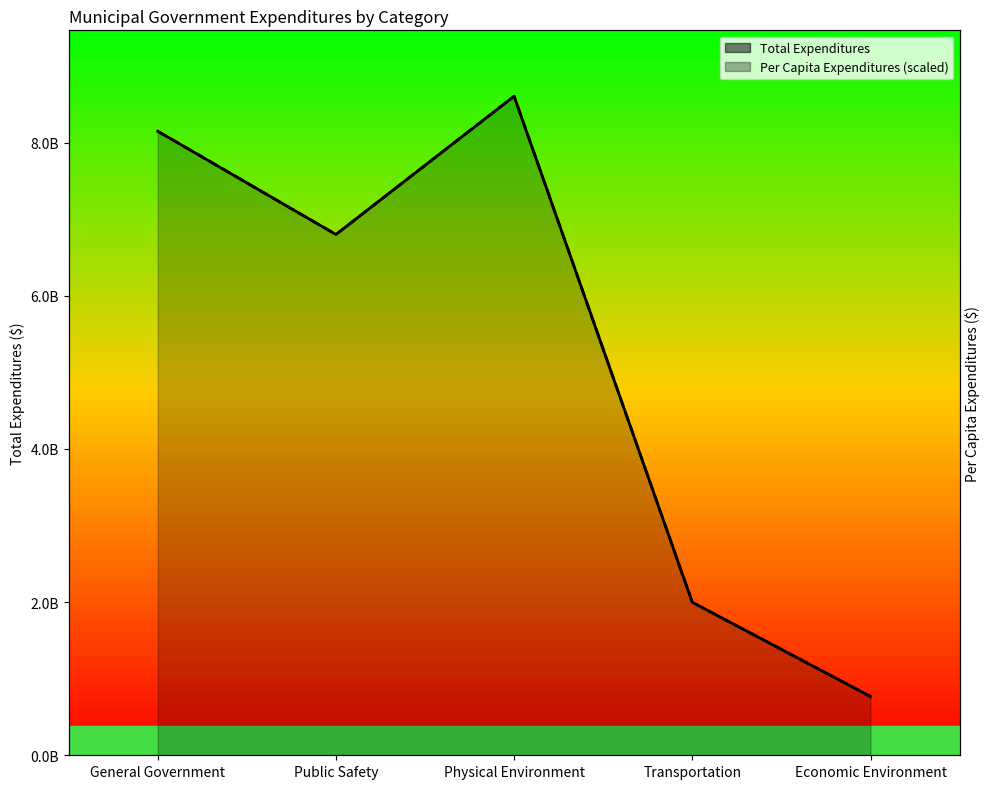

Does the chart display data point markers on the line(s)?

No